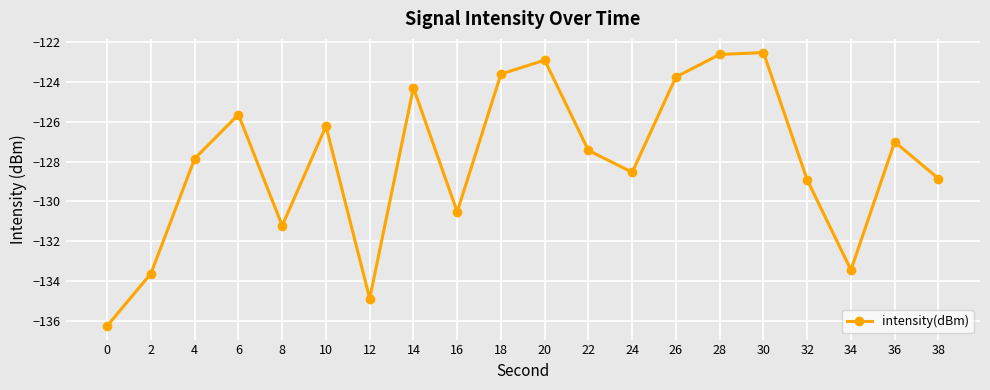

Reading left to right, what are all the values shown in this chart?

-136.3	-133.6	-127.9	-125.6	-131.2	-126.2	-134.9	-124.3	-130.5	-123.6	-122.9	-127.4	-128.5	-123.7	-122.6	-122.5	-128.9	-133.4	-127.0	-128.9